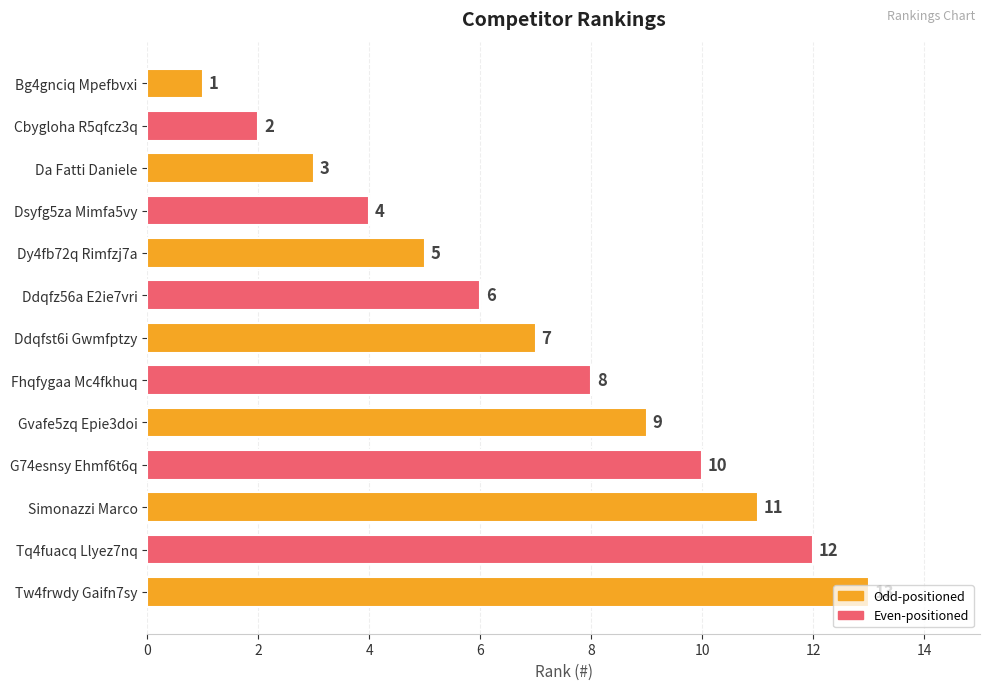

Count the number of data series in this chart.

1